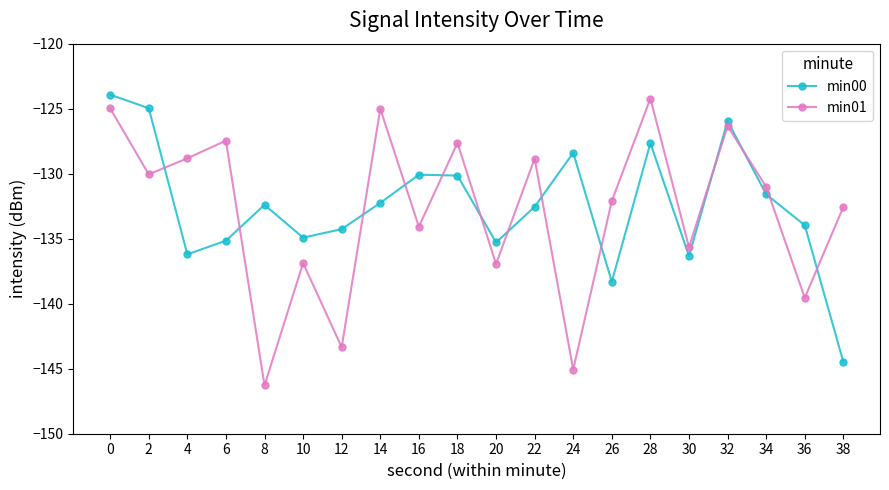

Reading right to left, transcribe all the data shown in this chart.

min00: 38=-144.5	36=-134.0	34=-131.6	32=-125.9	30=-136.3	28=-127.6	26=-138.3	24=-128.4	22=-132.5	20=-135.3	18=-130.1	16=-130.1	14=-132.2	12=-134.3	10=-134.9	8=-132.4	6=-135.2	4=-136.2	2=-125.0	0=-123.9
min01: 38=-132.6	36=-139.5	34=-131.0	32=-126.3	30=-135.7	28=-124.2	26=-132.1	24=-145.1	22=-128.8	20=-136.9	18=-127.6	16=-134.1	14=-125.0	12=-143.3	10=-136.9	8=-146.3	6=-127.5	4=-128.8	2=-130.1	0=-125.0